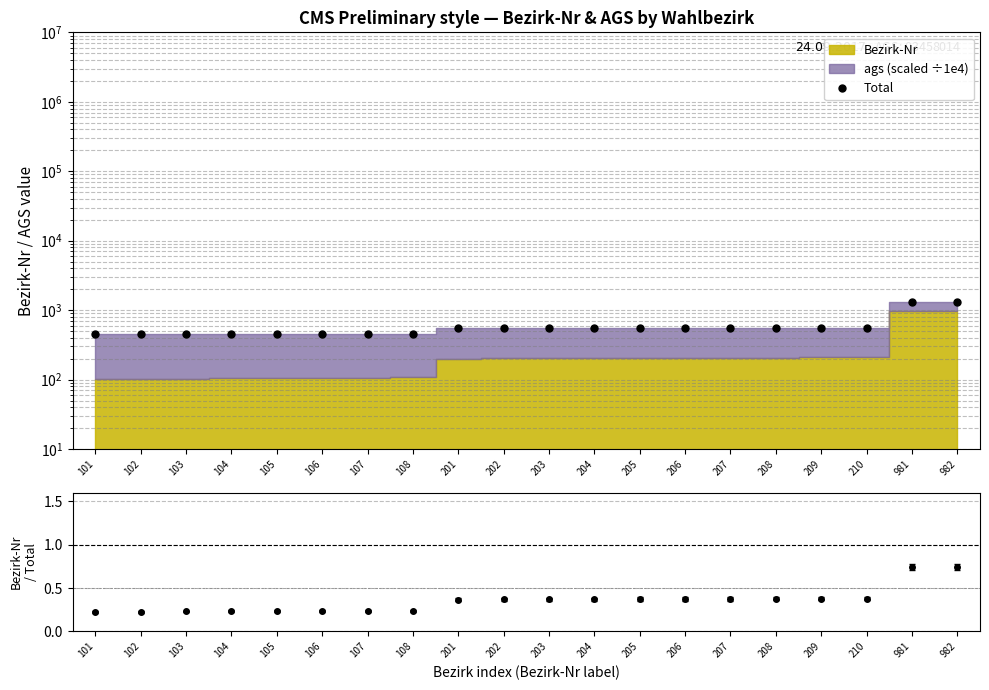

Which series has the largest total across all categories?

Total